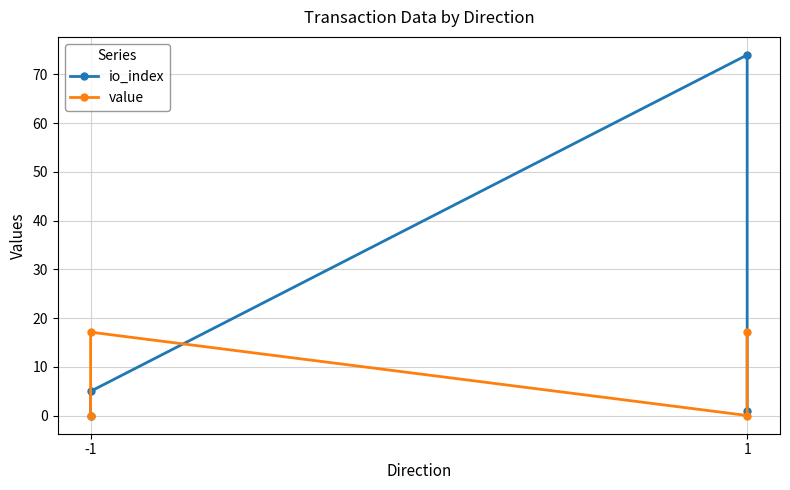

How many lines are shown in the chart?

2